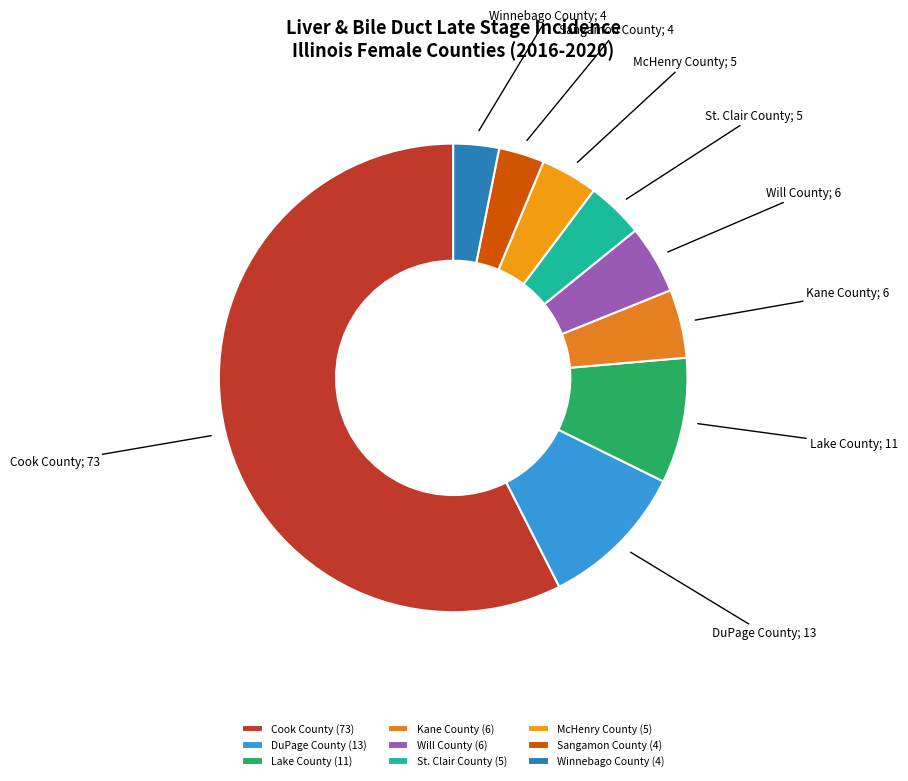

How many slices are in this pie chart?

9